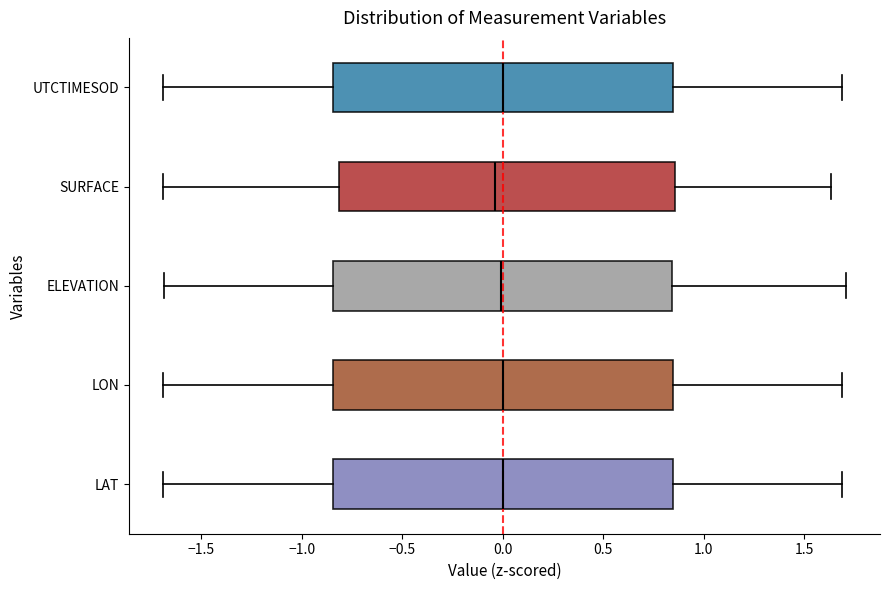

Reading bottom to top, read every box against the x-axis: the position of its median line, the range the box covers, and the ends of its whiskers. The values are not printed on the chart, so give them approximately, as read against the axis.

LAT: median 0.00, box -0.85 to 0.85, whiskers -1.70 to 1.70
LON: median 0.00, box -0.85 to 0.85, whiskers -1.70 to 1.70
ELEVATION: median 0.00, box -0.85 to 0.85, whiskers -1.70 to 1.70
SURFACE: median -0.05, box -0.80 to 0.85, whiskers -1.70 to 1.65
UTCTIMESOD: median 0.00, box -0.85 to 0.85, whiskers -1.70 to 1.70